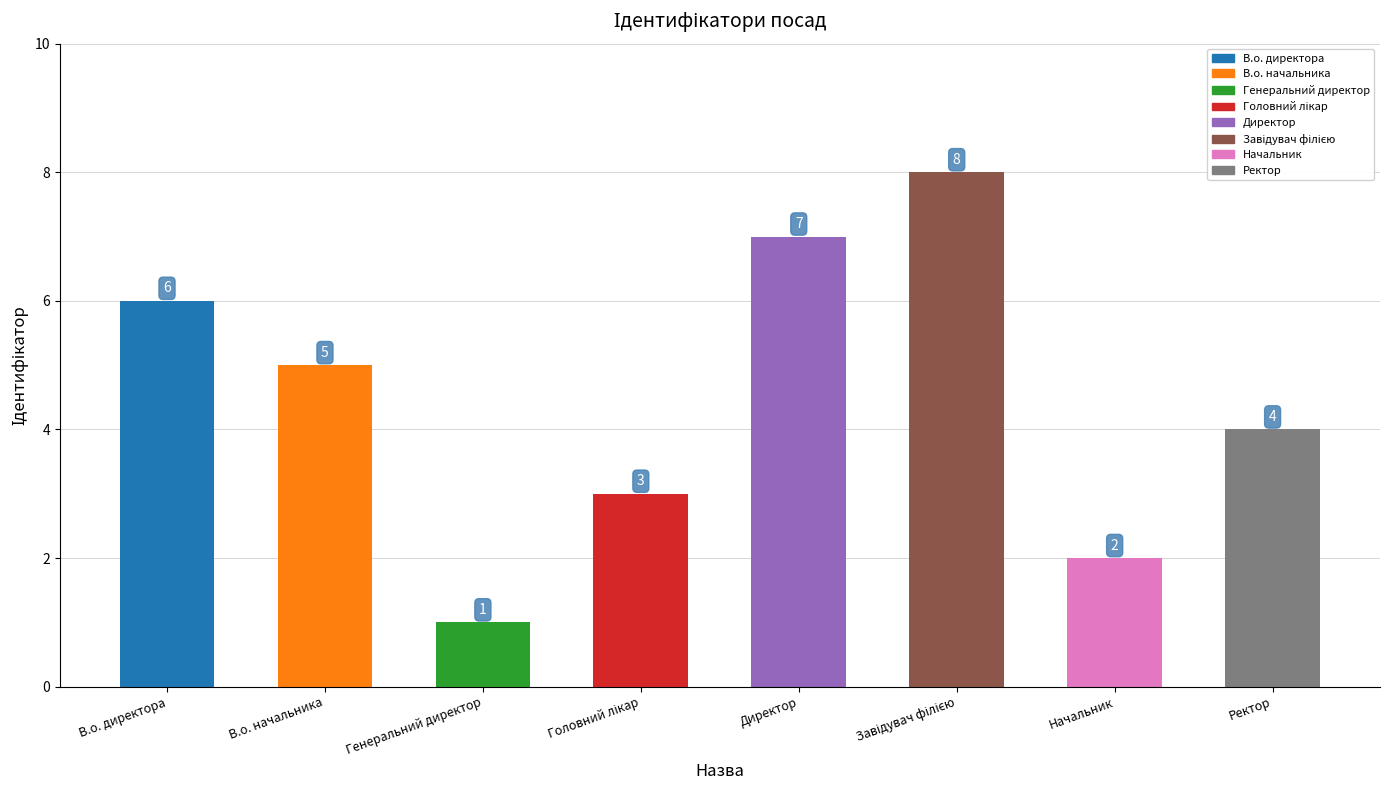

Reading right to left, what are all the values shown in this chart?

4	2	8	7	3	1	5	6